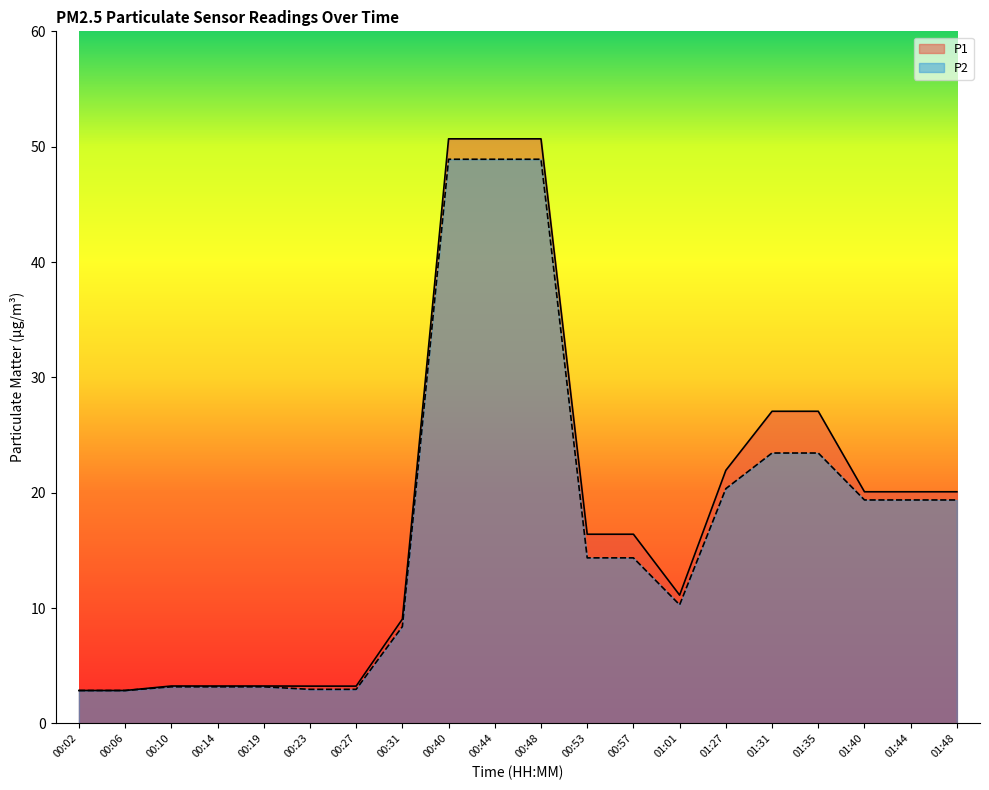

How many data points does each series have?

20